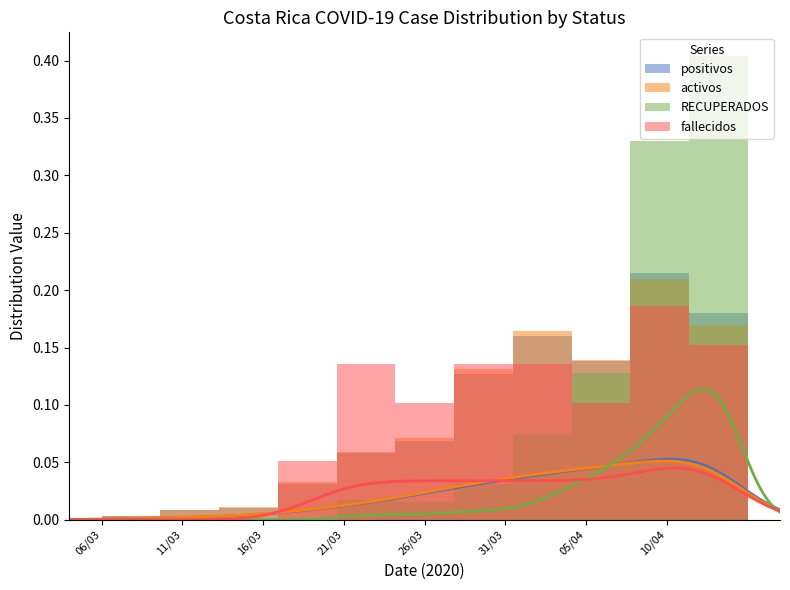

How many bars are there in total?

44